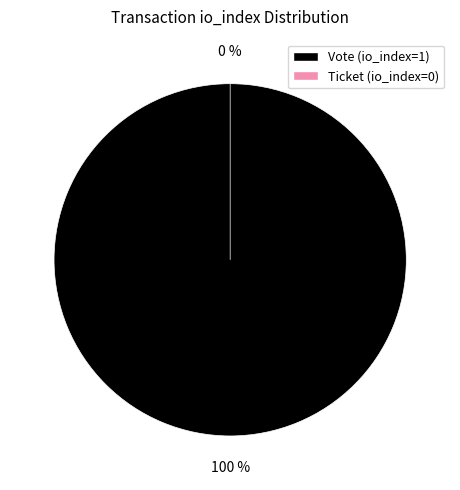

Count the number of slices in the pie.

2